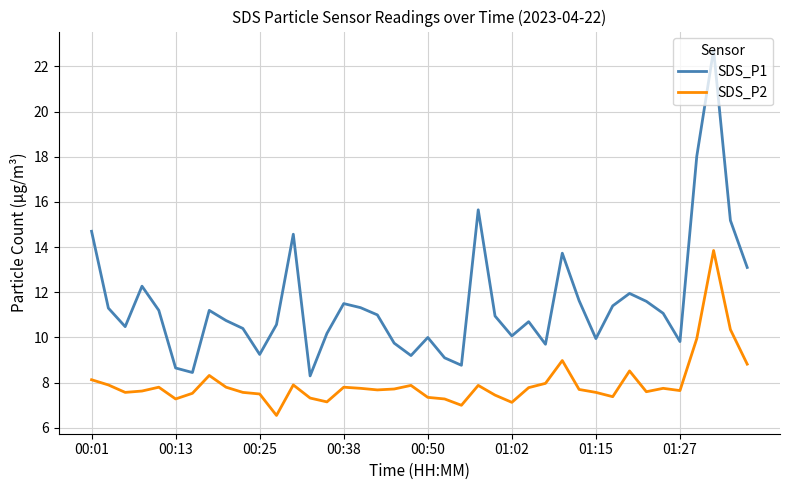

Rank the series by their average value, from lowest to highest.

SDS_P2, SDS_P1